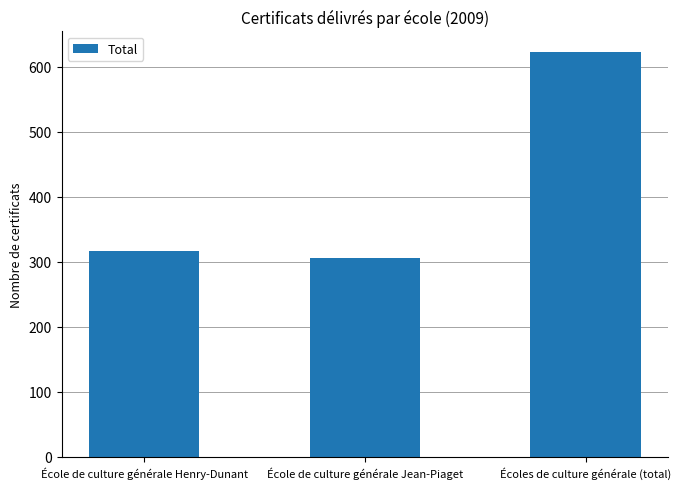

What is the change in value from École de culture générale Henry-Dunant to École de culture générale Jean-Piaget?

-11